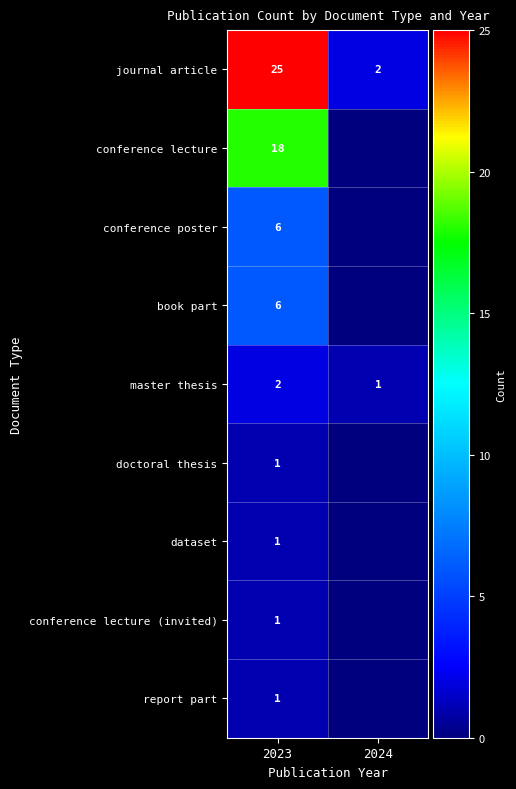

What is the total value across all series at 2023?

61